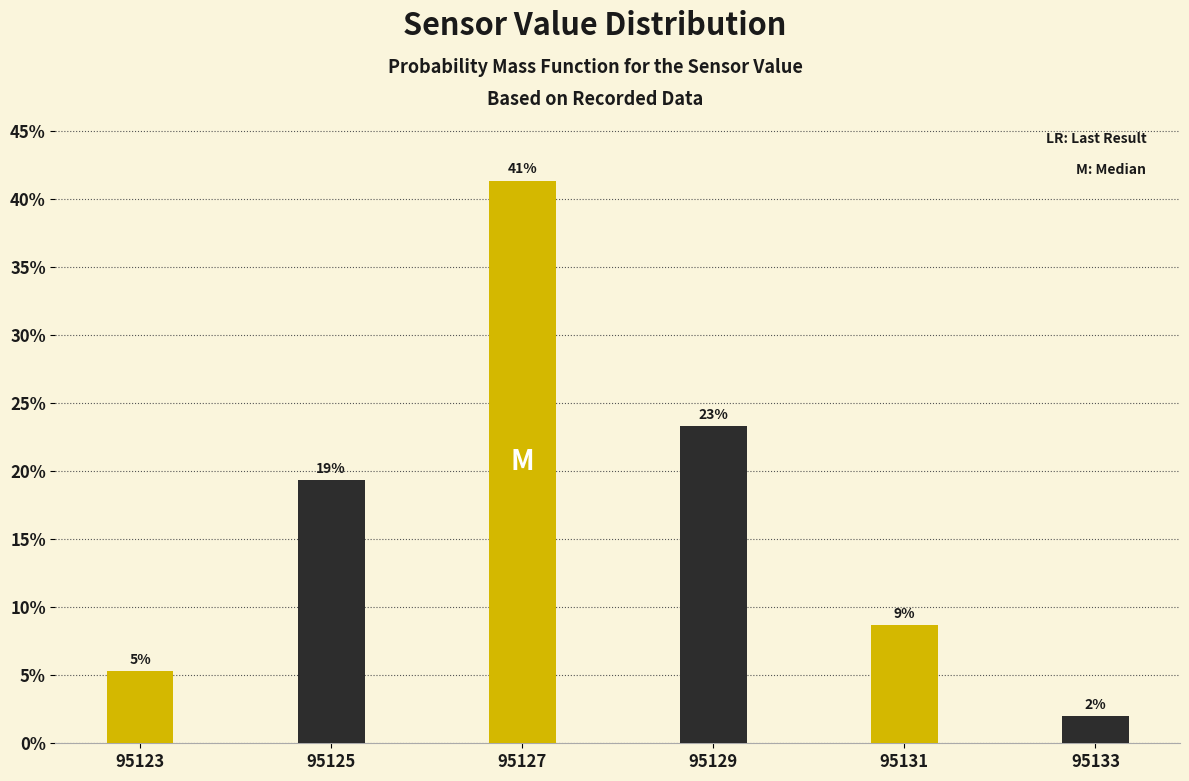

How many bars are there in total?

6